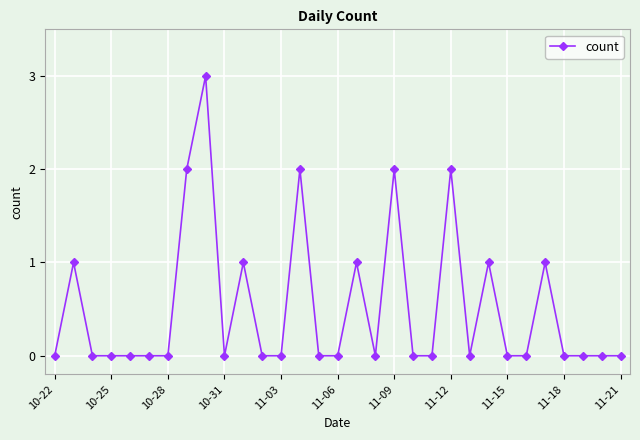

True or false: the data has more than 0 interior local peaks.

True